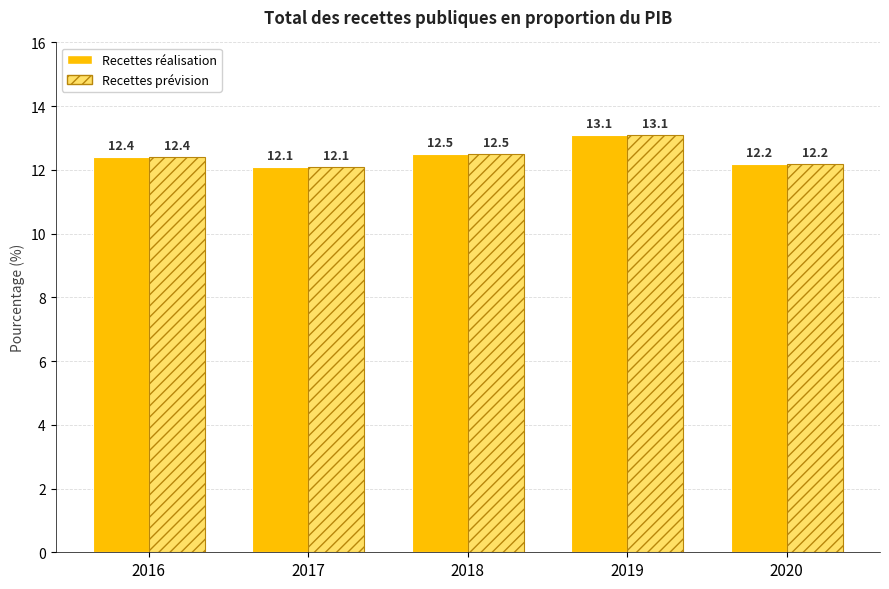

At how many categories does at least one series exceed 12?

5